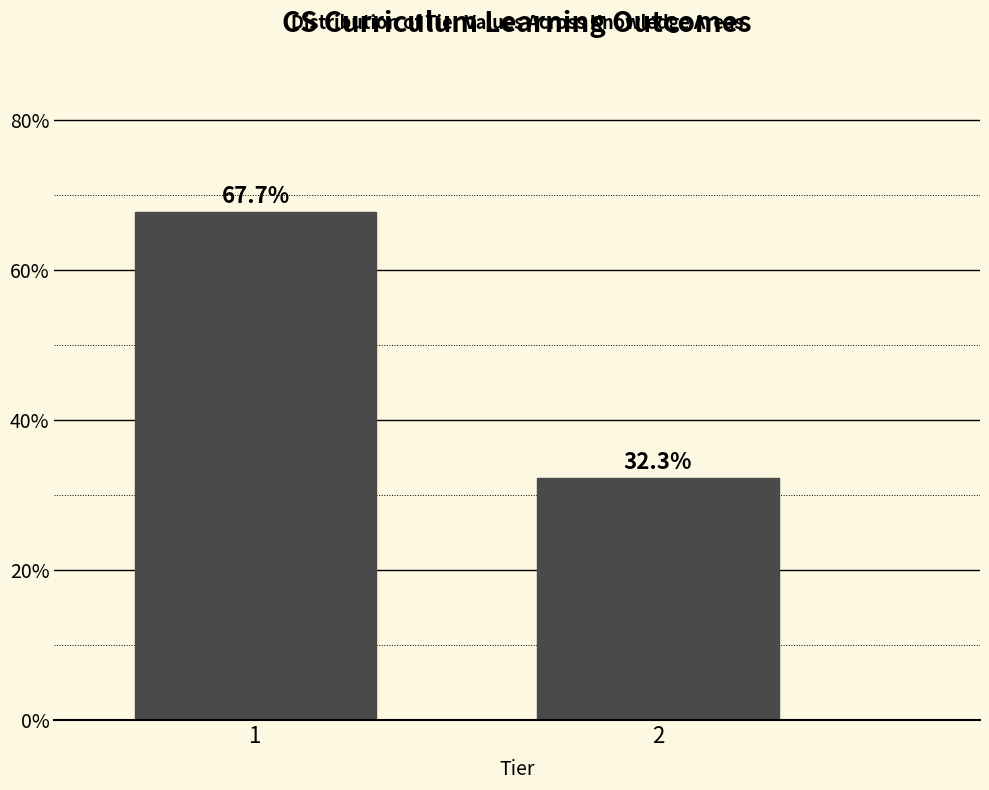

Reading left to right, list all the values displayed in this chart.

1=67.7	2=32.3